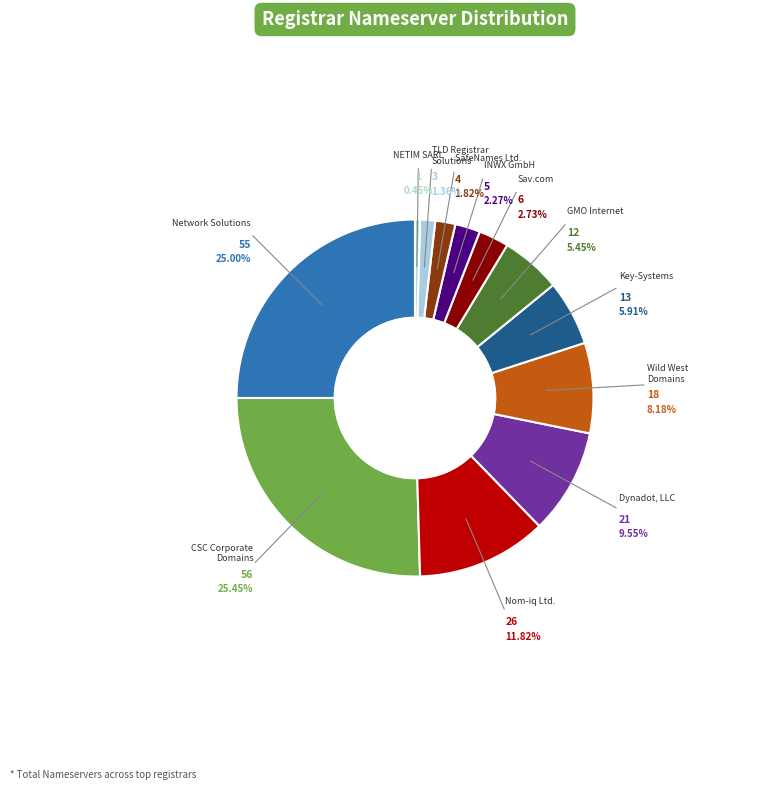

Is there any slice that represents more than half of the pie?

No